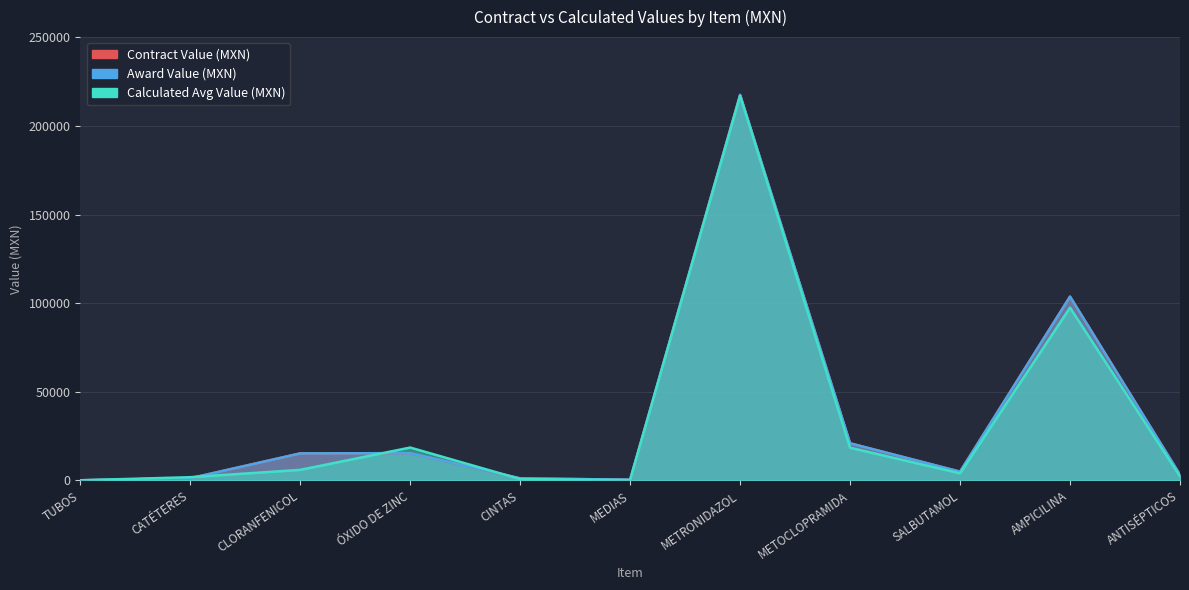

What is the label of the 5th point from the right?

METRONIDAZOL